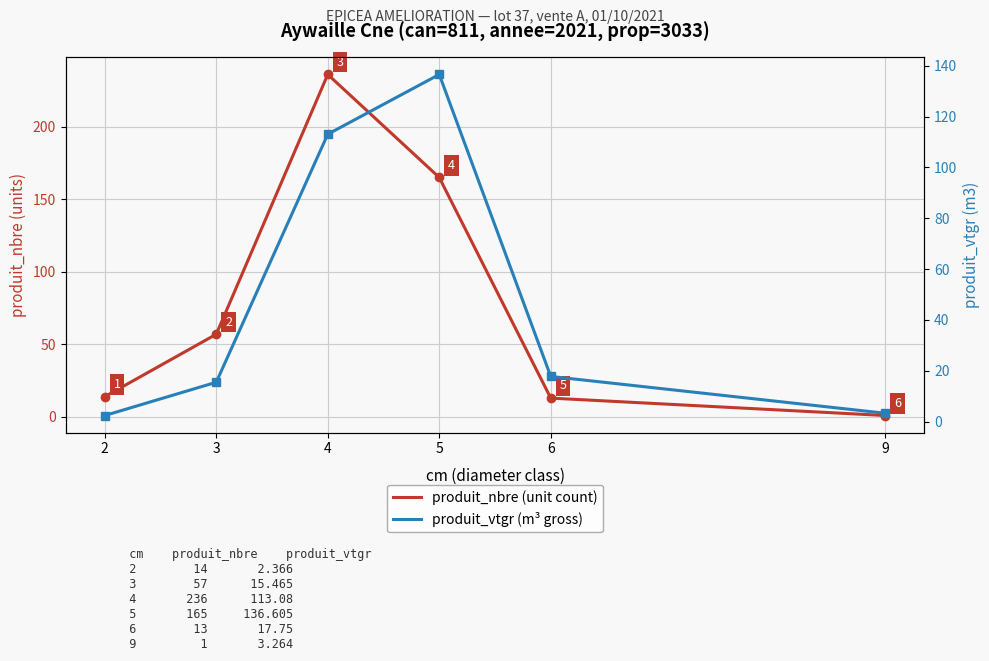

Is it true that produit_nbre (unit count) equals 21.2 at 2?

False